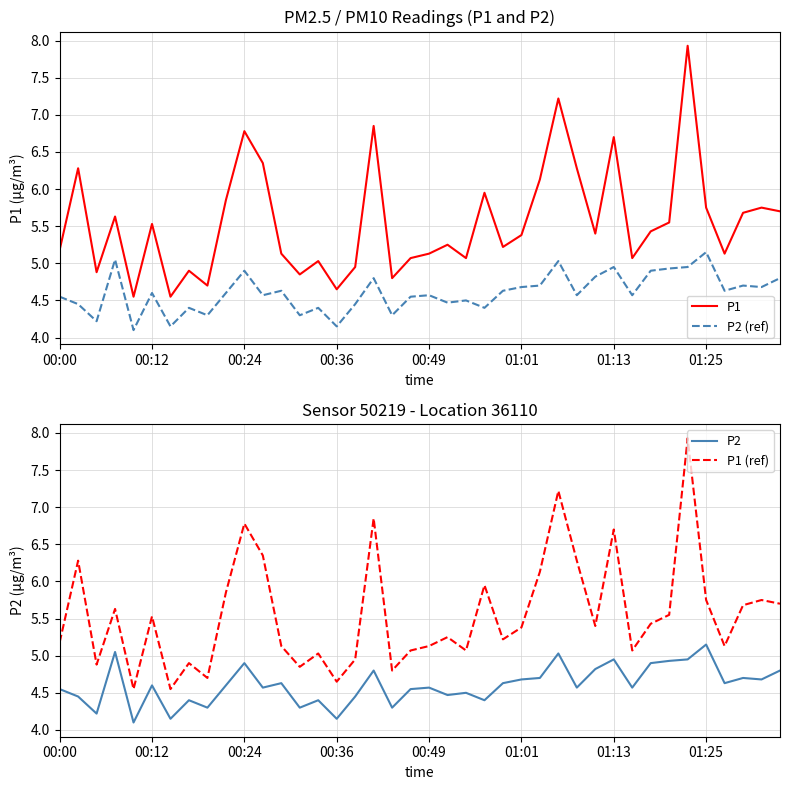

True or false: P1 (ref) and P2 intersect in this chart.

False